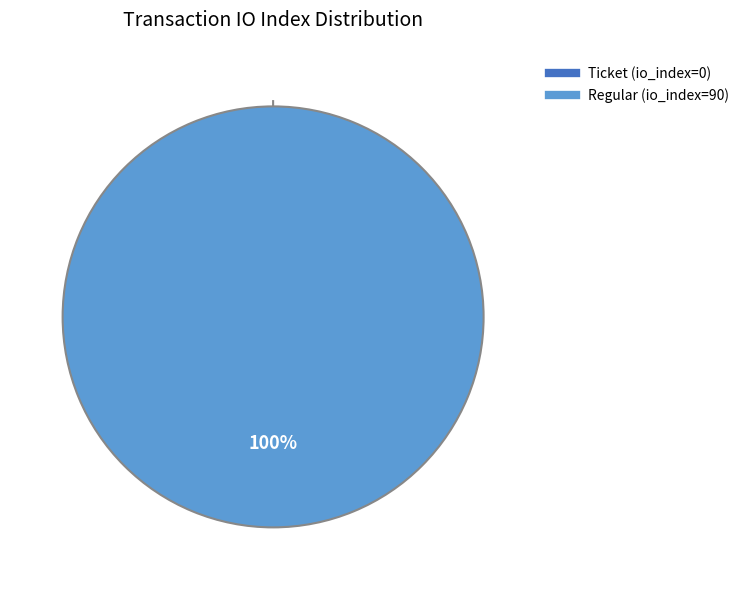

How many slices are in this pie chart?

2